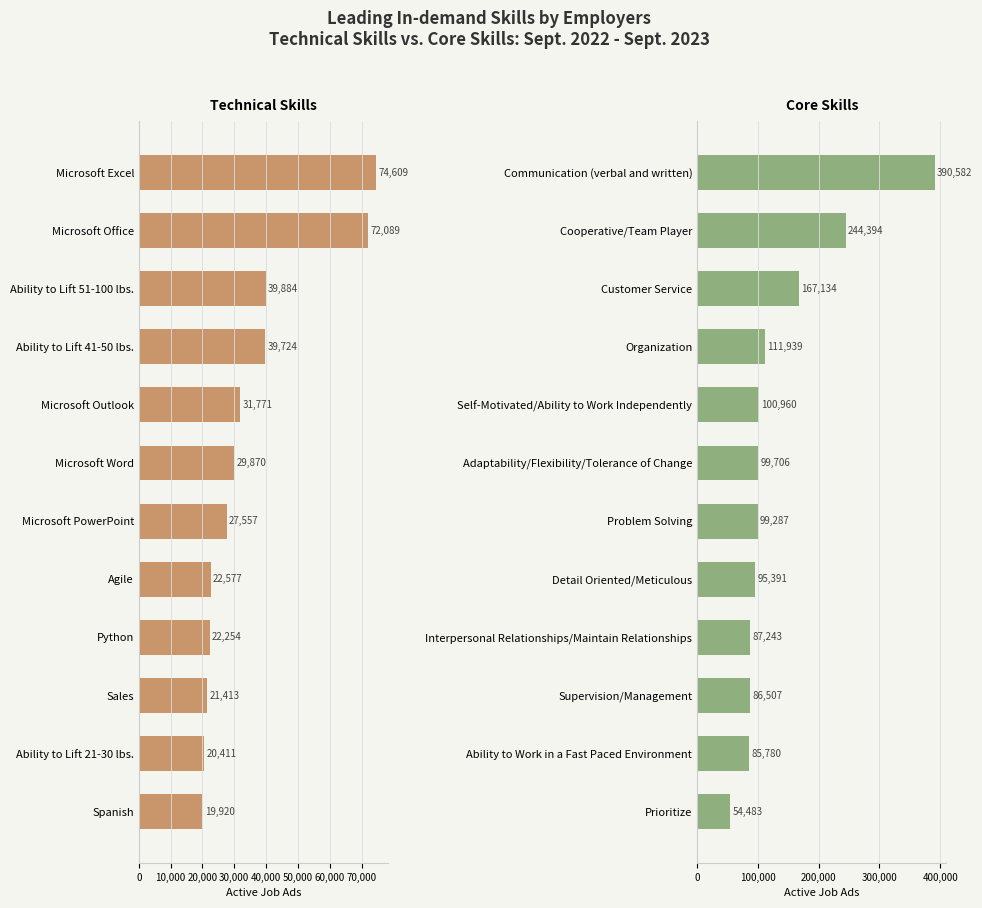

Between 30,000 and 70,000, which series saw the biggest shift?

Technical Skills